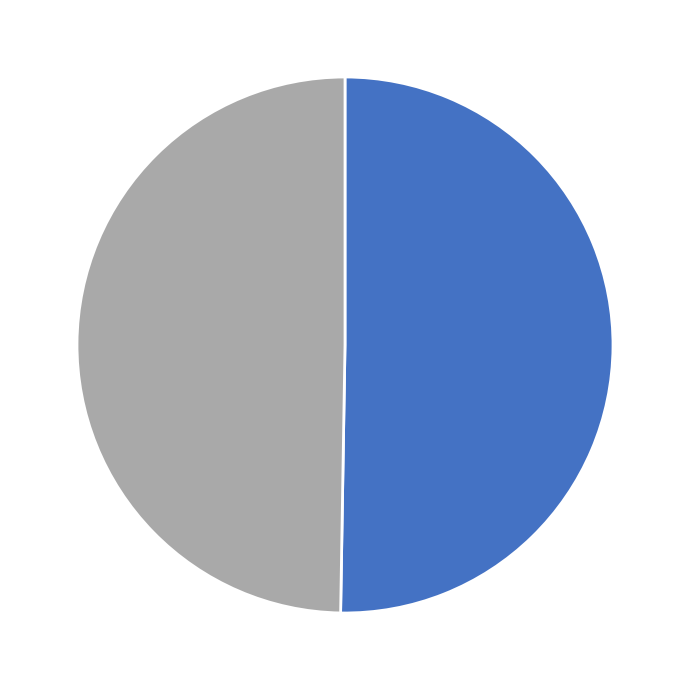

Is there a majority slice in this chart?

Yes